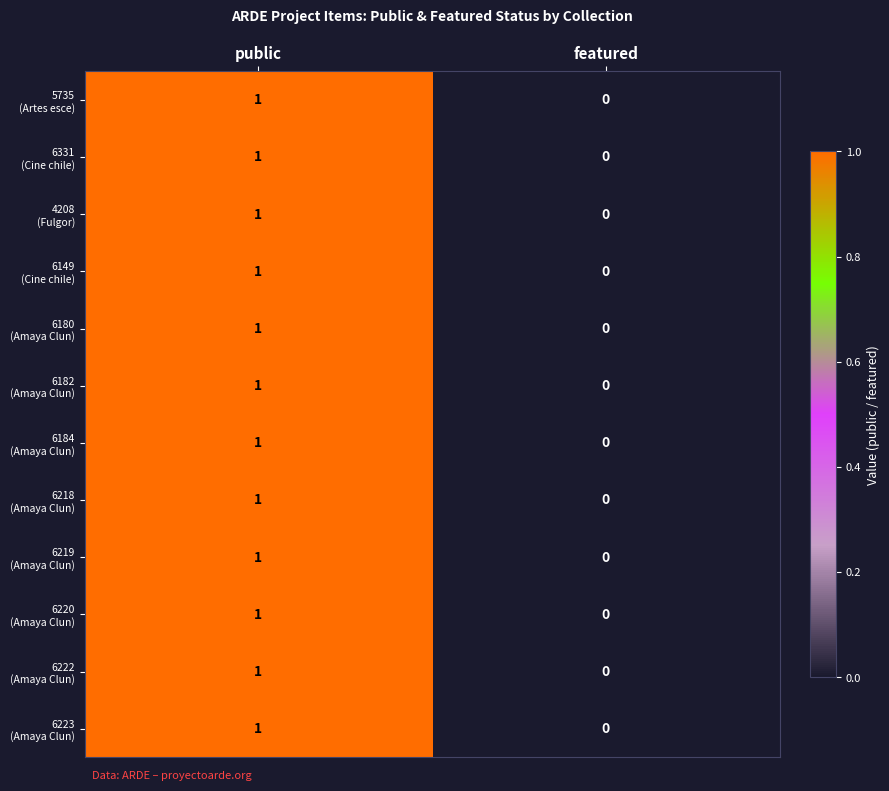

At which category is the sum across all series the highest?

public